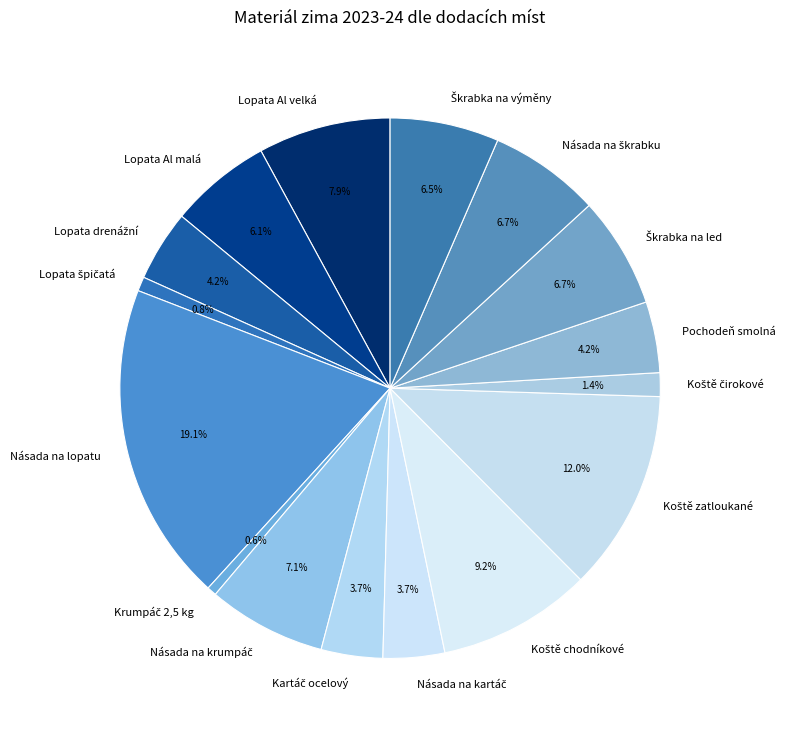

Which category has the biggest portion of the pie?

Násada na lopatu